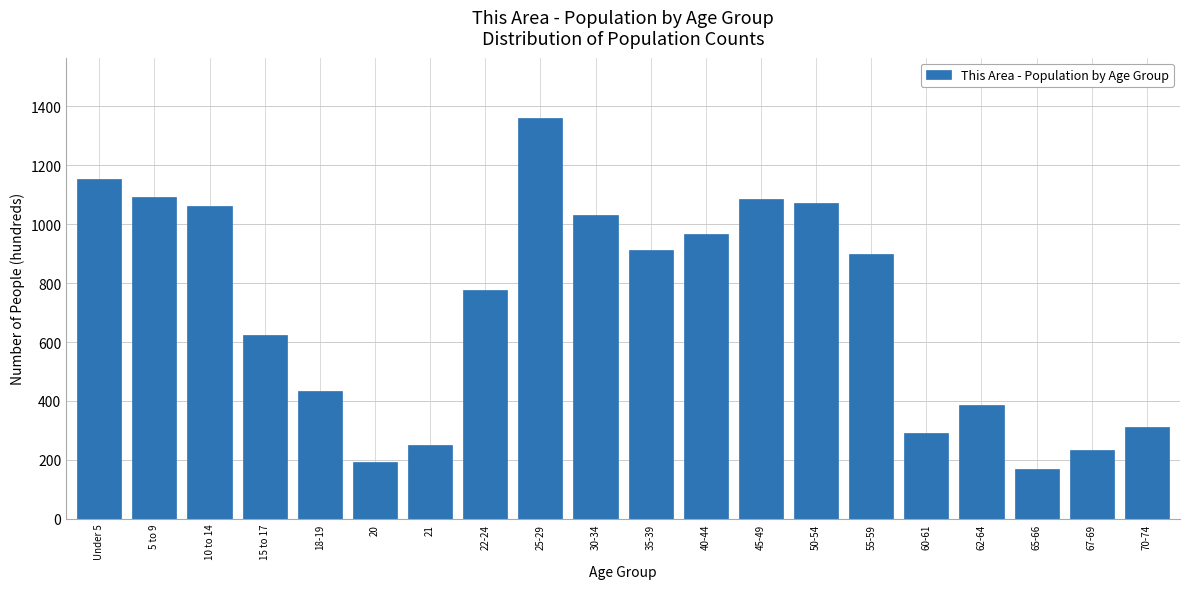

What is the label of the 11th bar from the right?

30-34